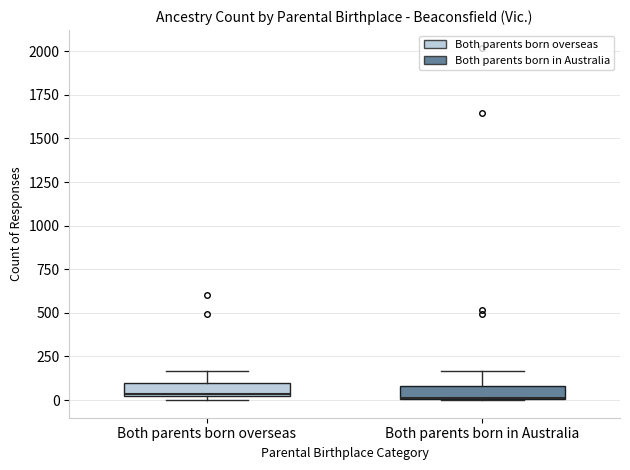

Reading left to right, read every box against the y-axis: the position of its median line, the range the box covers, and the ends of its whiskers. The values are not printed on the chart, so give them approximately, as read against the axis.

Both parents born overseas: median 50, box 0 to 100, whiskers 0 (just below the box's lower edge) to 150
Both parents born in Australia: median 0, box 0 to 100, whiskers 0 to 150